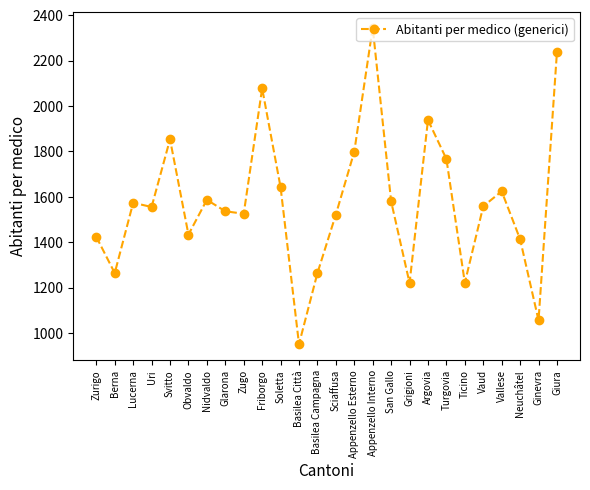

Read the value at Vallese.

1624.0